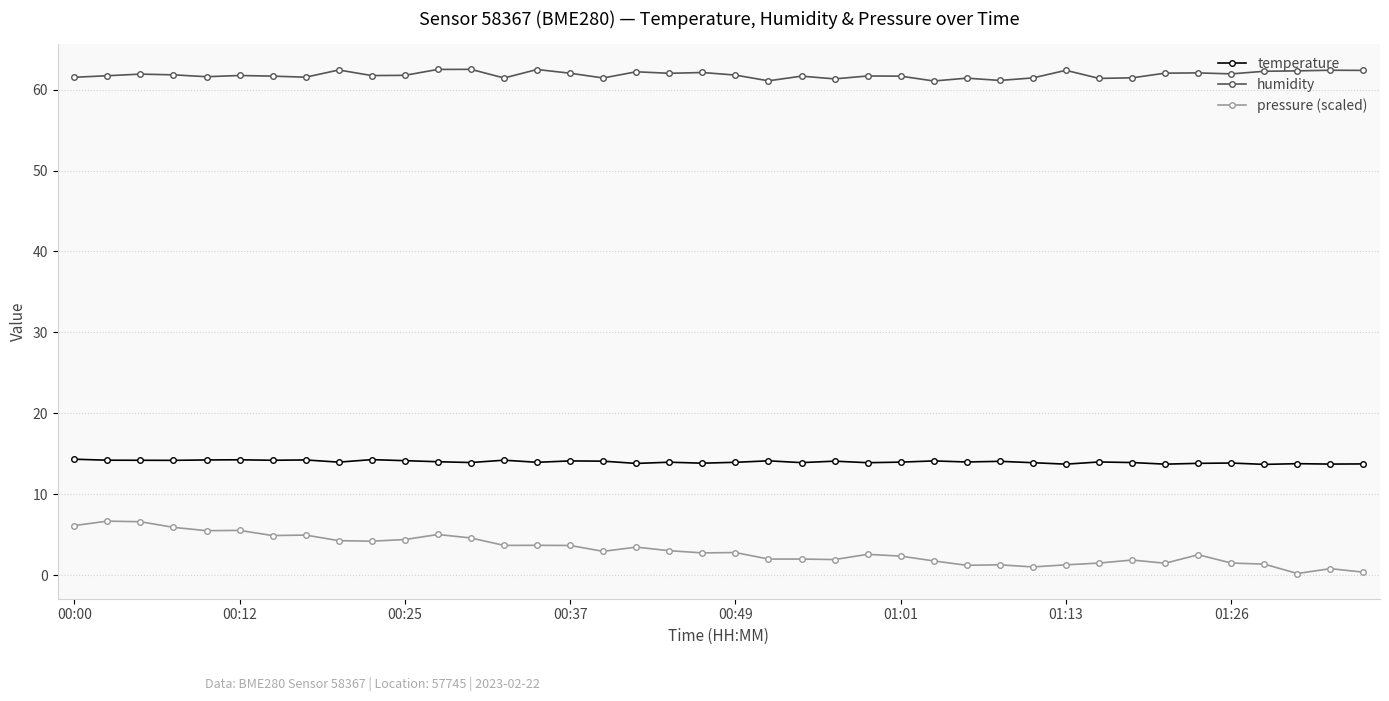

Which series has the widest spread of values?

pressure (scaled)